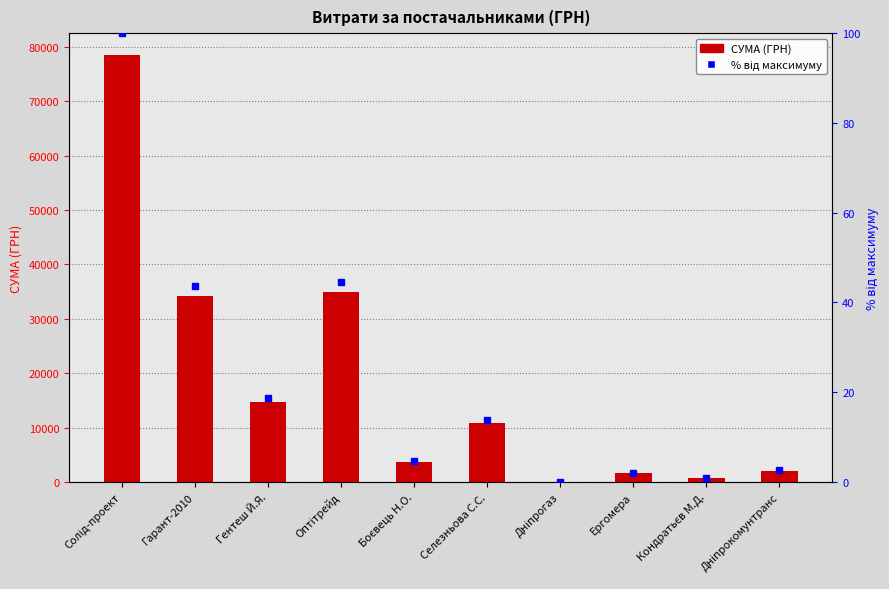

At which category does the chart reach its minimum across all series?

Дніпрогаз